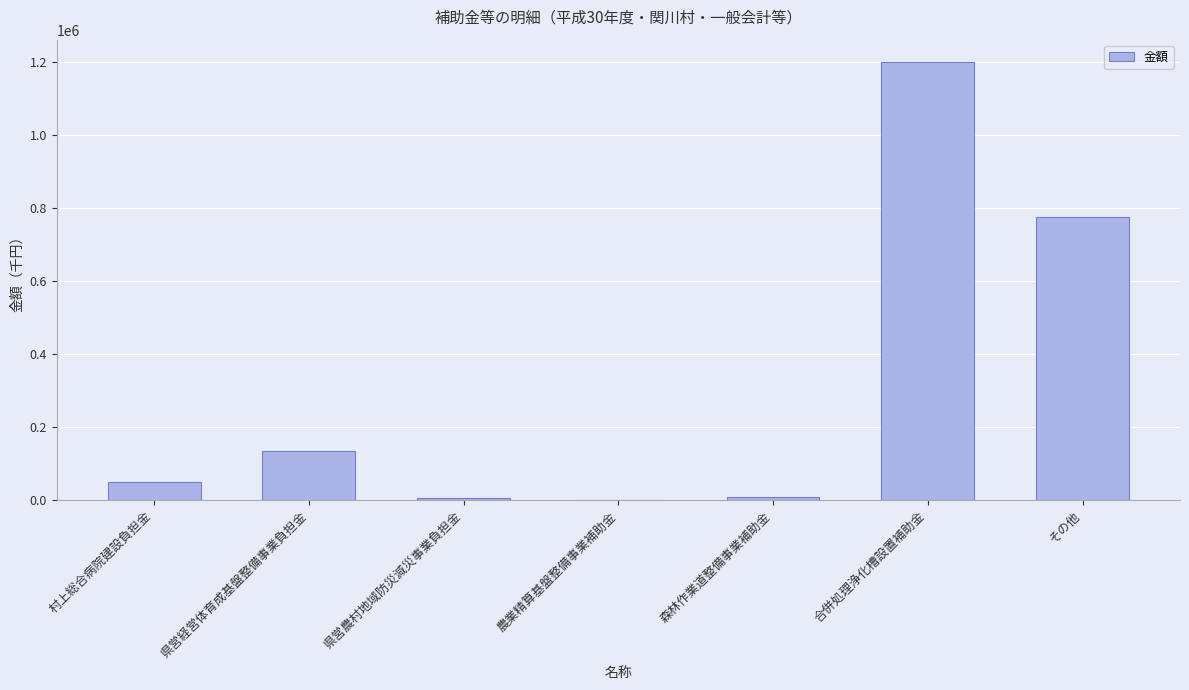

At which label is the value closest to 600545?

その他